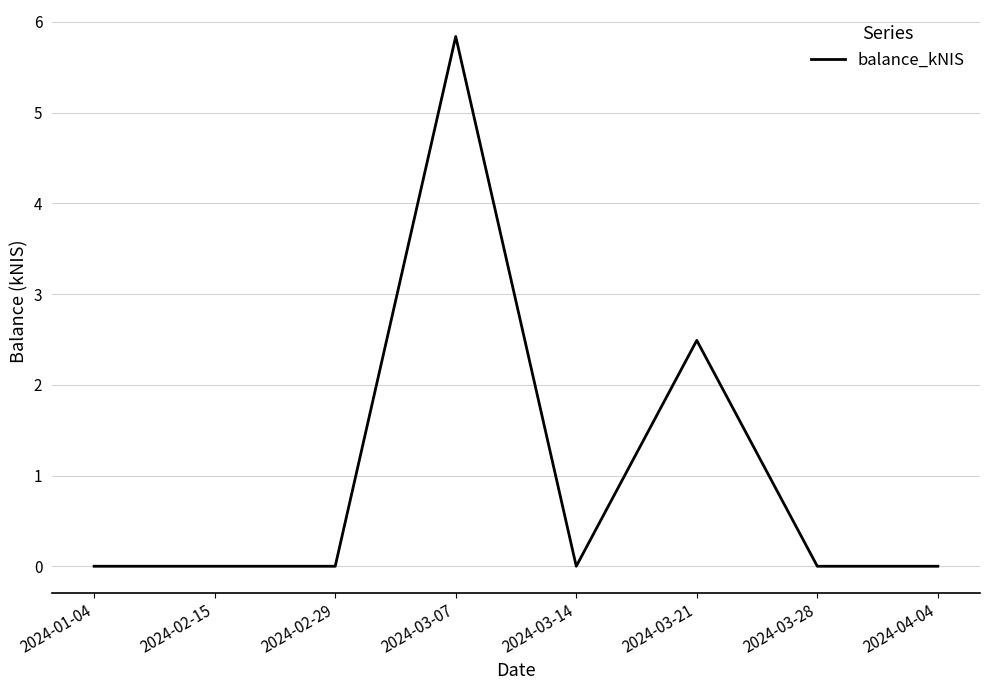

Is it true that the value at 2024-01-04 is 0.0?

True